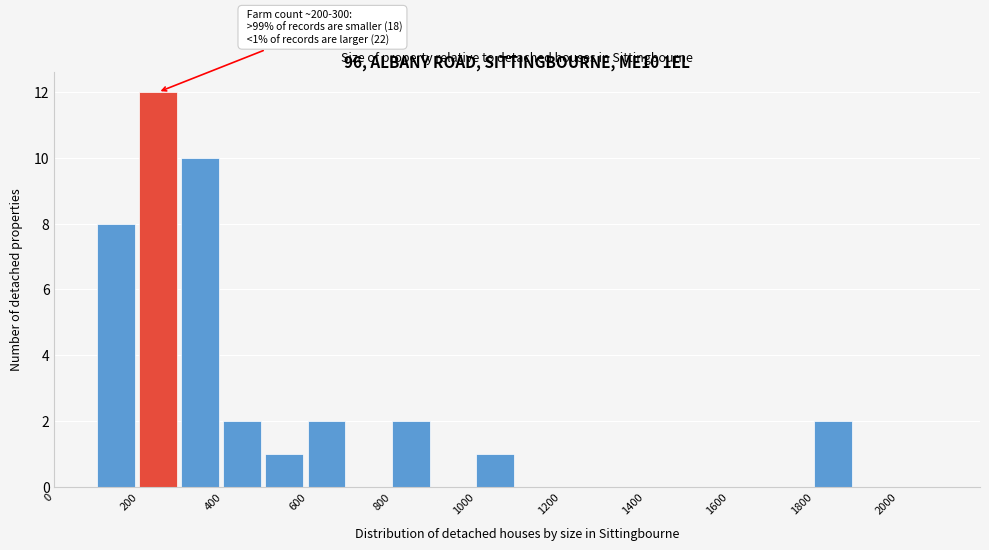

Which range on the x-axis has the tallest bar?

200 to 300